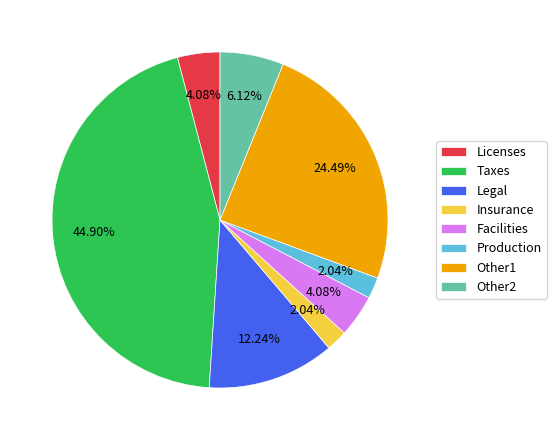

What is the largest slice in the pie chart?

Taxes